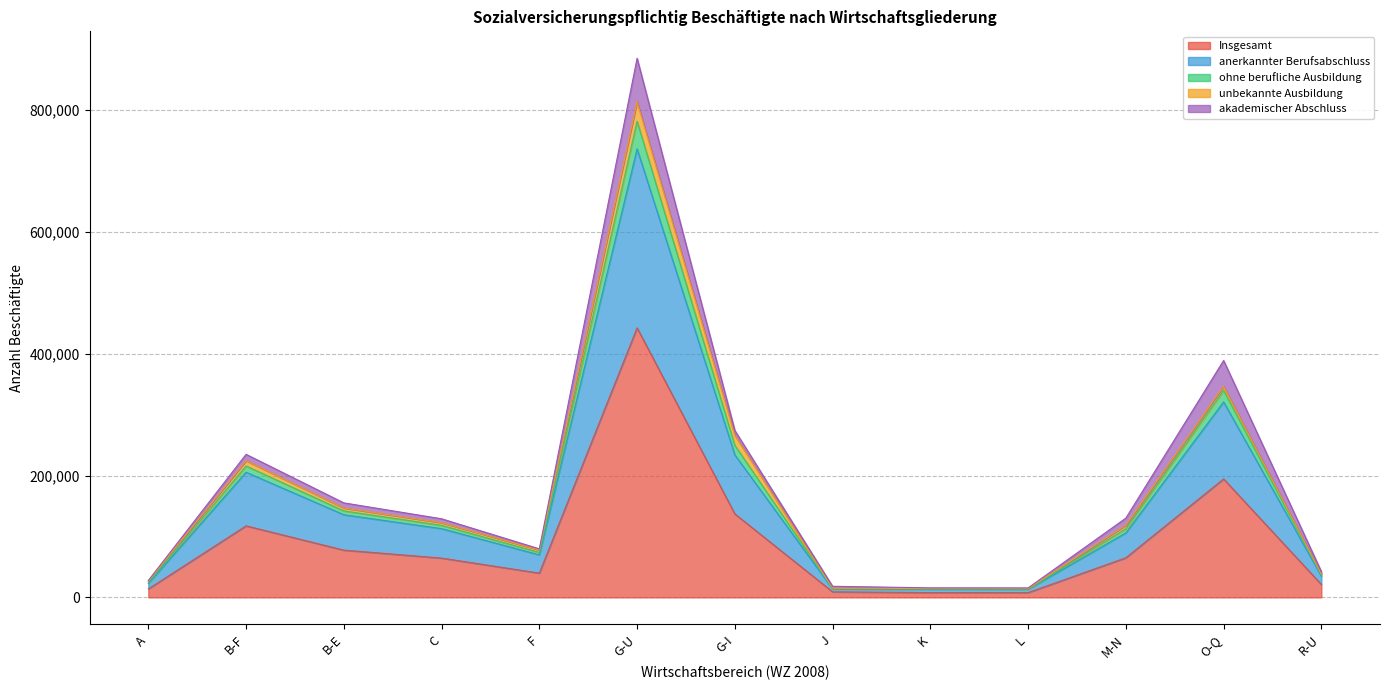

At which category is the sum across all series the highest?

G-U